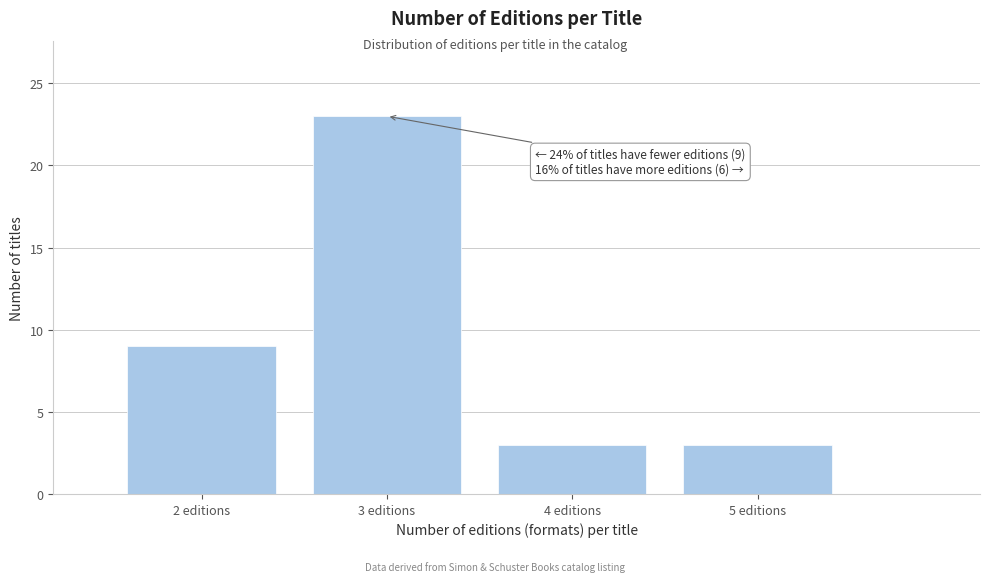

Over which range of the x-axis is the bar tallest?

2.5 to 3.5